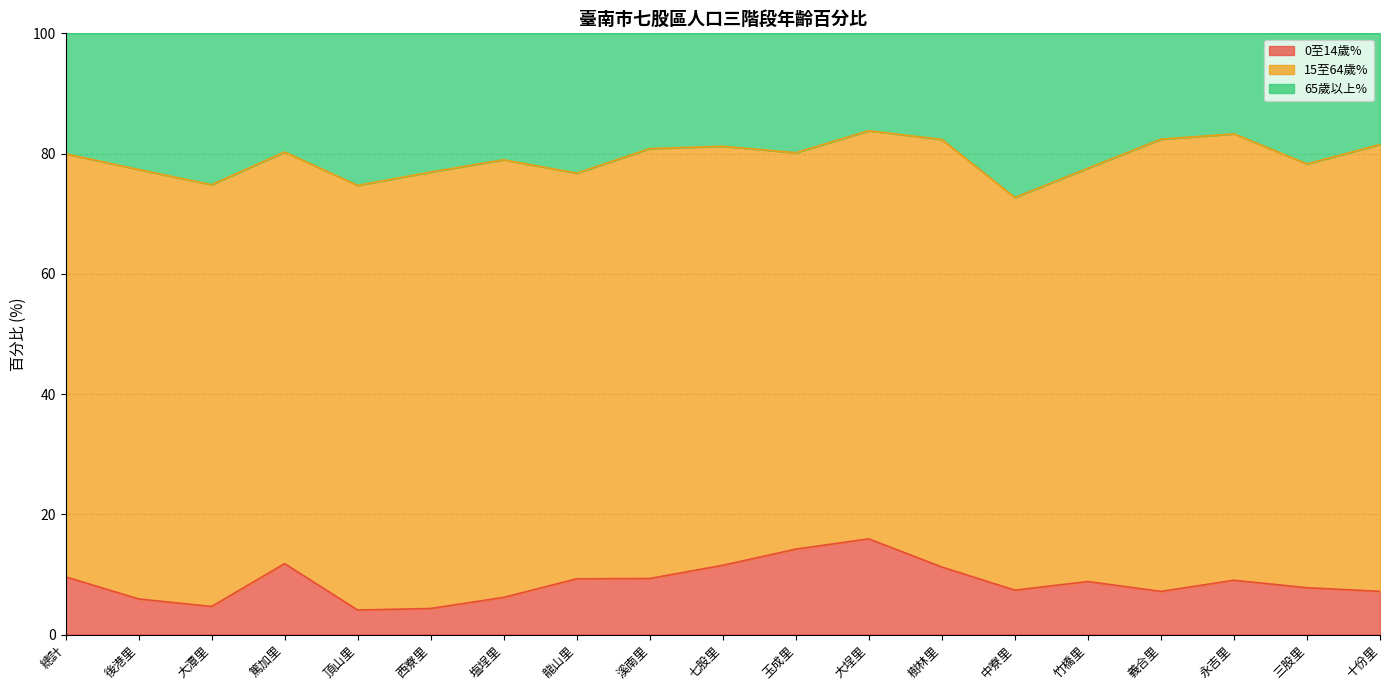

What is the total value across all series at 三股里?

100.0